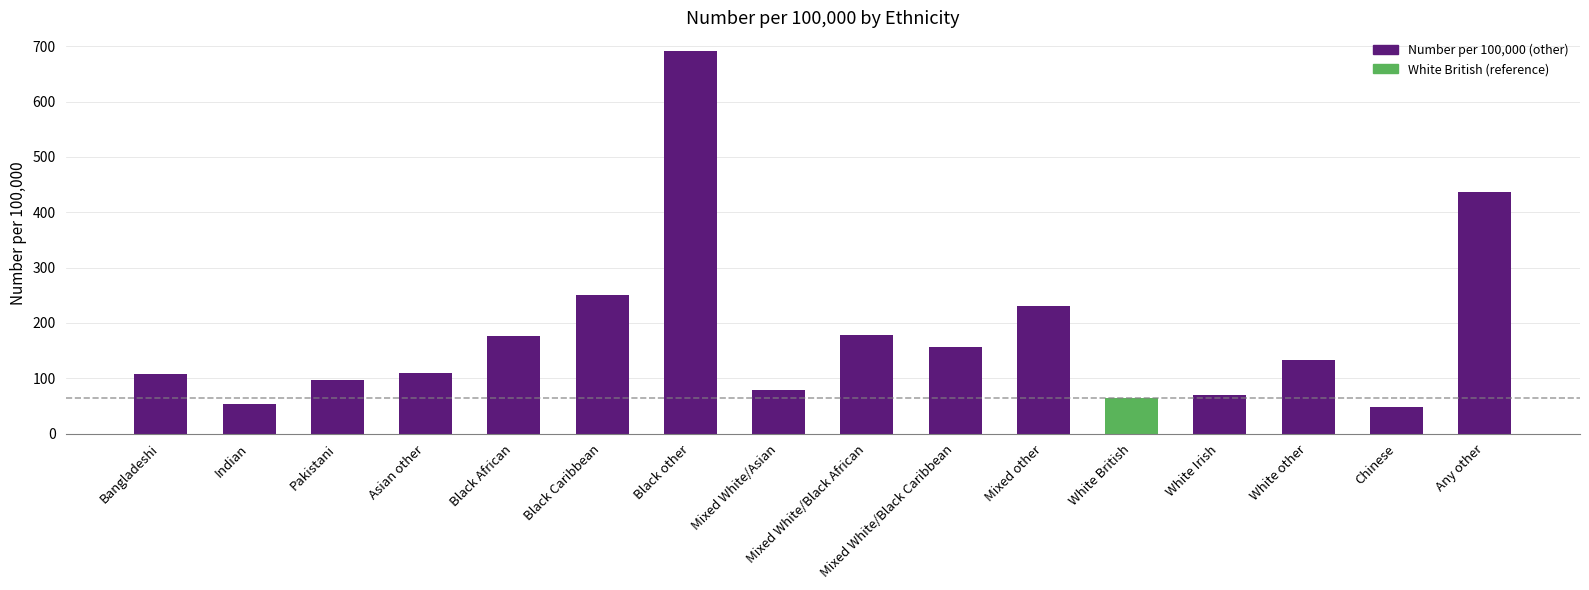

Approximately how many times larger is the value at Mixed other compared to Black other?

0.3